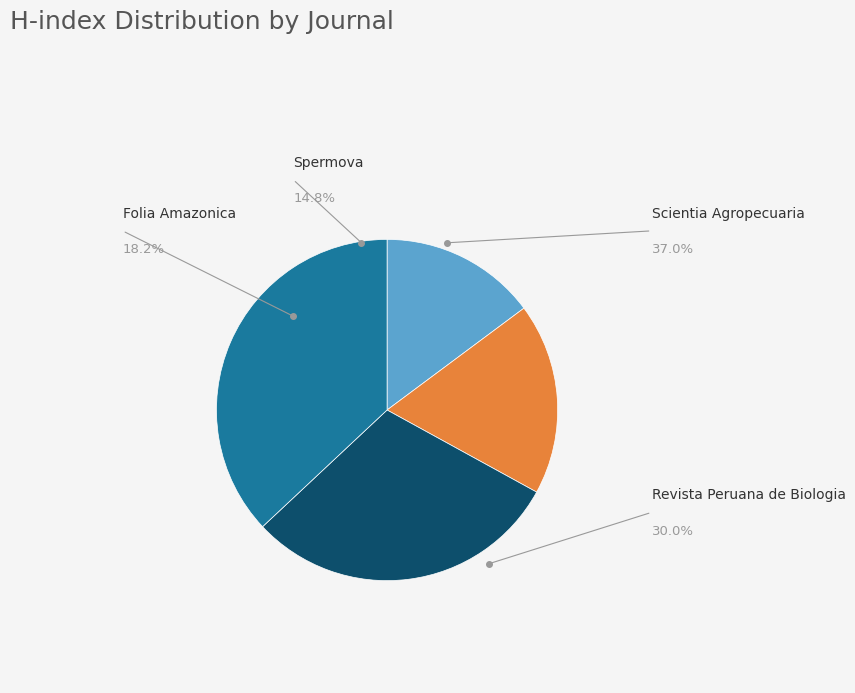

Is there any slice that represents more than half of the pie?

No